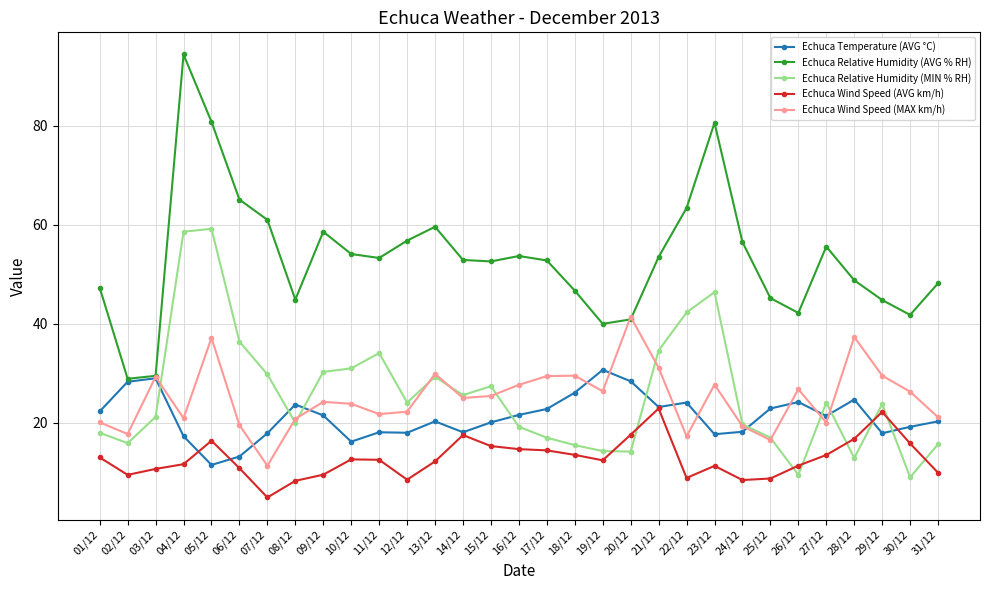

Is it true that Echuca Wind Speed (AVG km/h) equals 10.8 at 06/12?

True